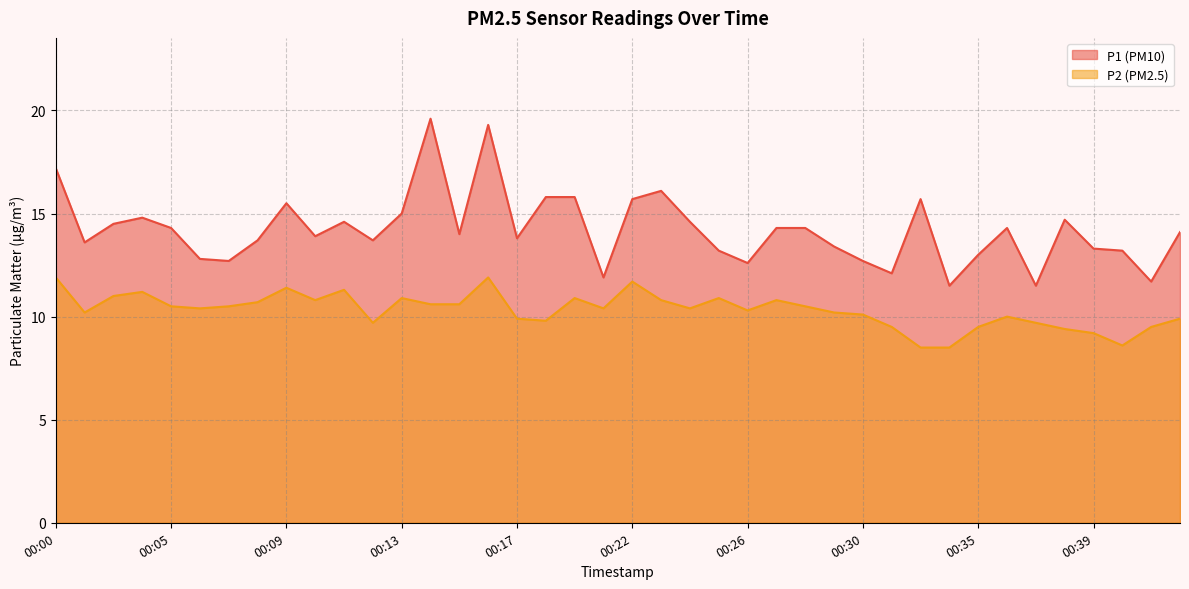

What are all the series names shown in the legend?

P1, P2